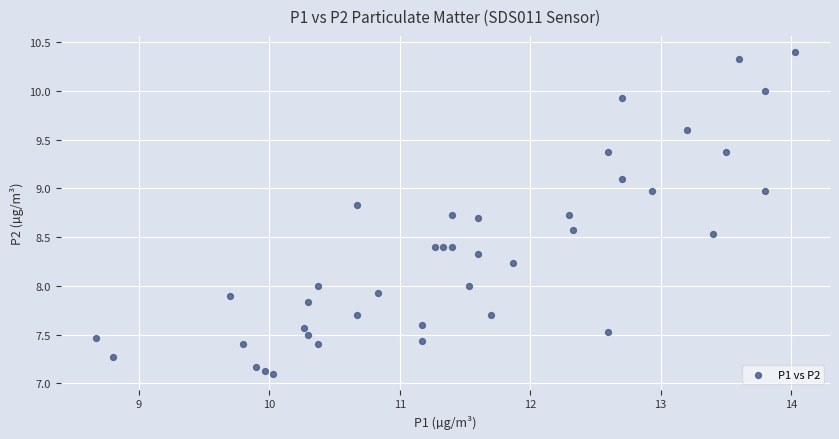

What is the range of Y values (max minus min)?

3.3